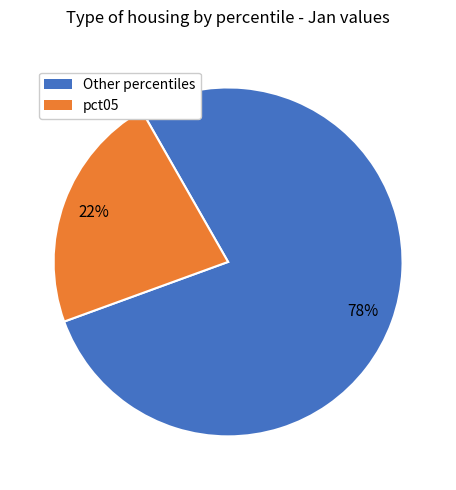

Does any single category account for the majority?

Yes